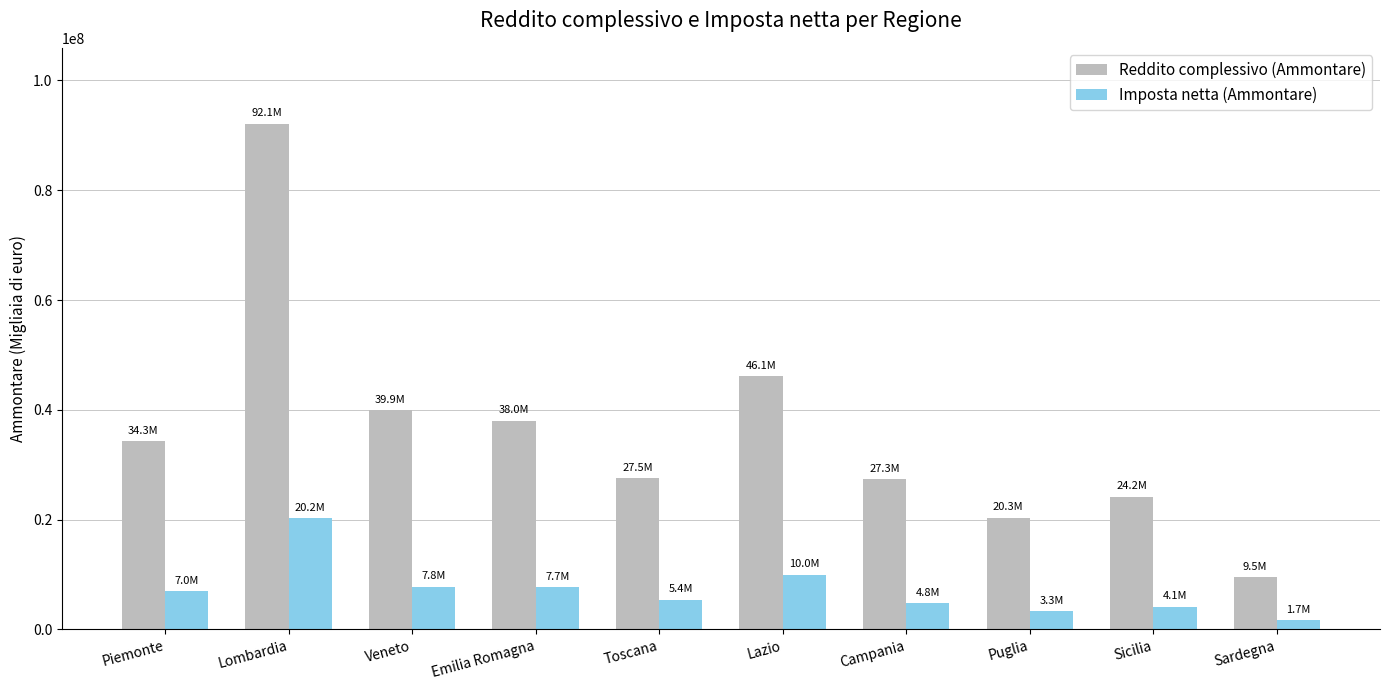

Where is Reddito complessivo (Ammontare) nearest to the value 50797806?

Lazio